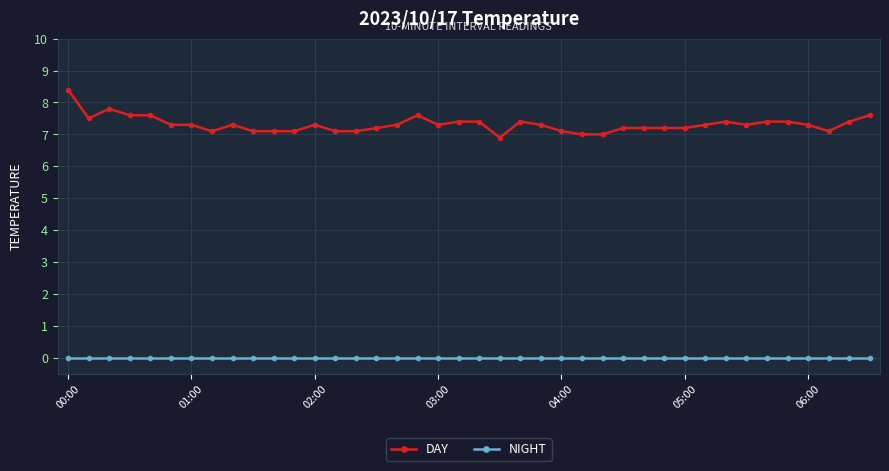

What is the value of the DAY point at the 39th from the left?

7.4